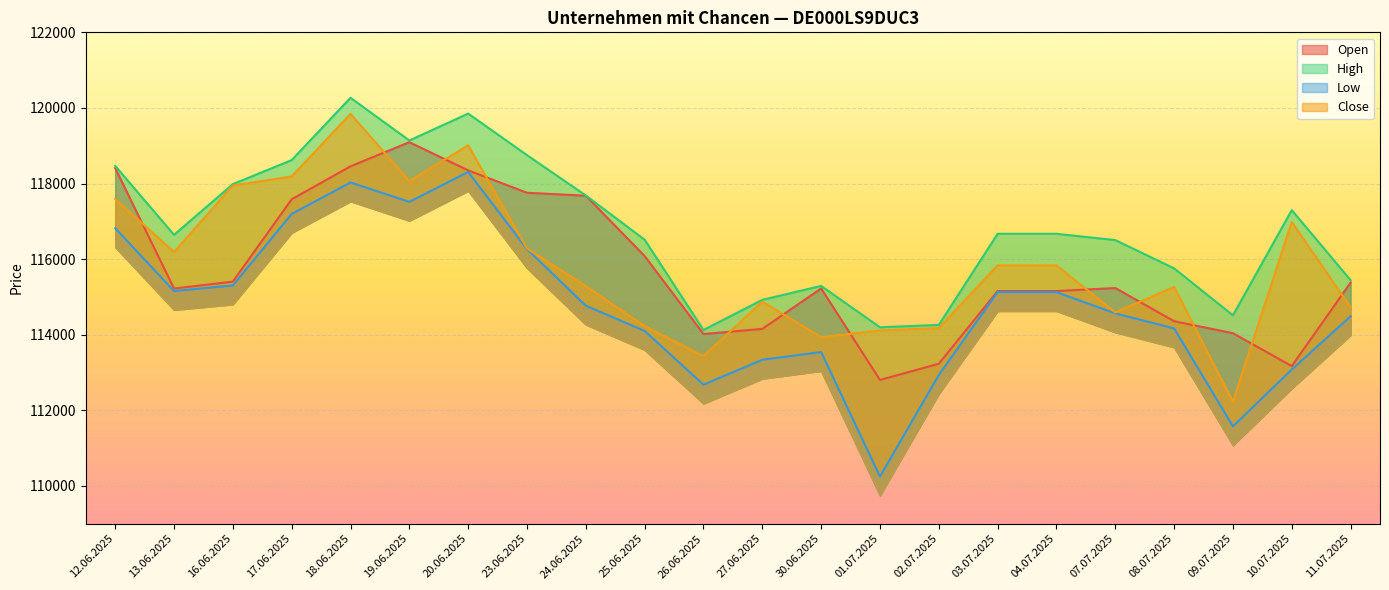

True or false: Low and Close cross at least once.

False